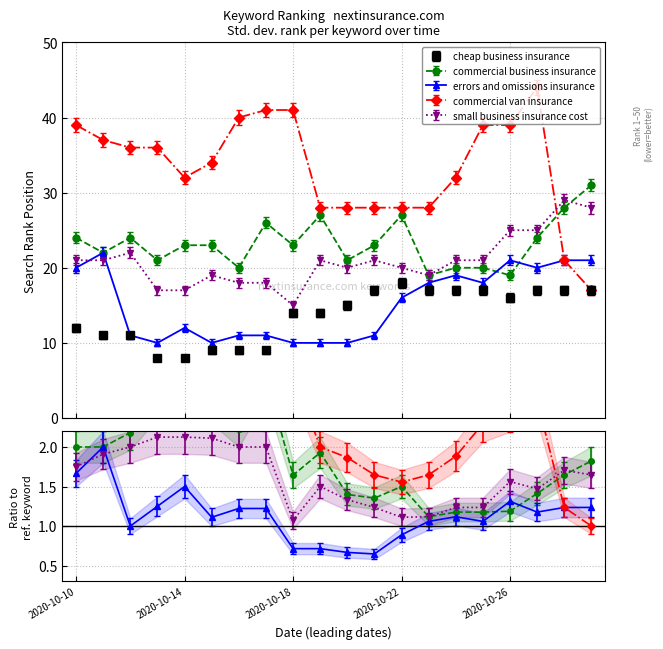

True or false: errors and omissions insurance and cheap business insurance cross at least once.

True